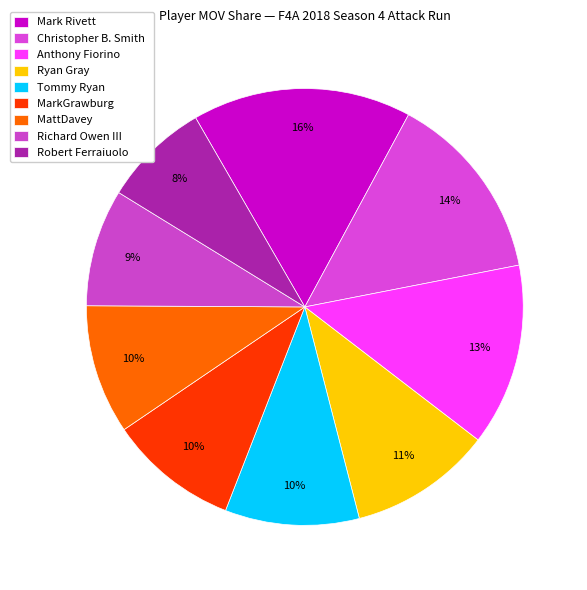

Combined, do MarkGrawburg and Tommy Ryan account for over 50%?

No